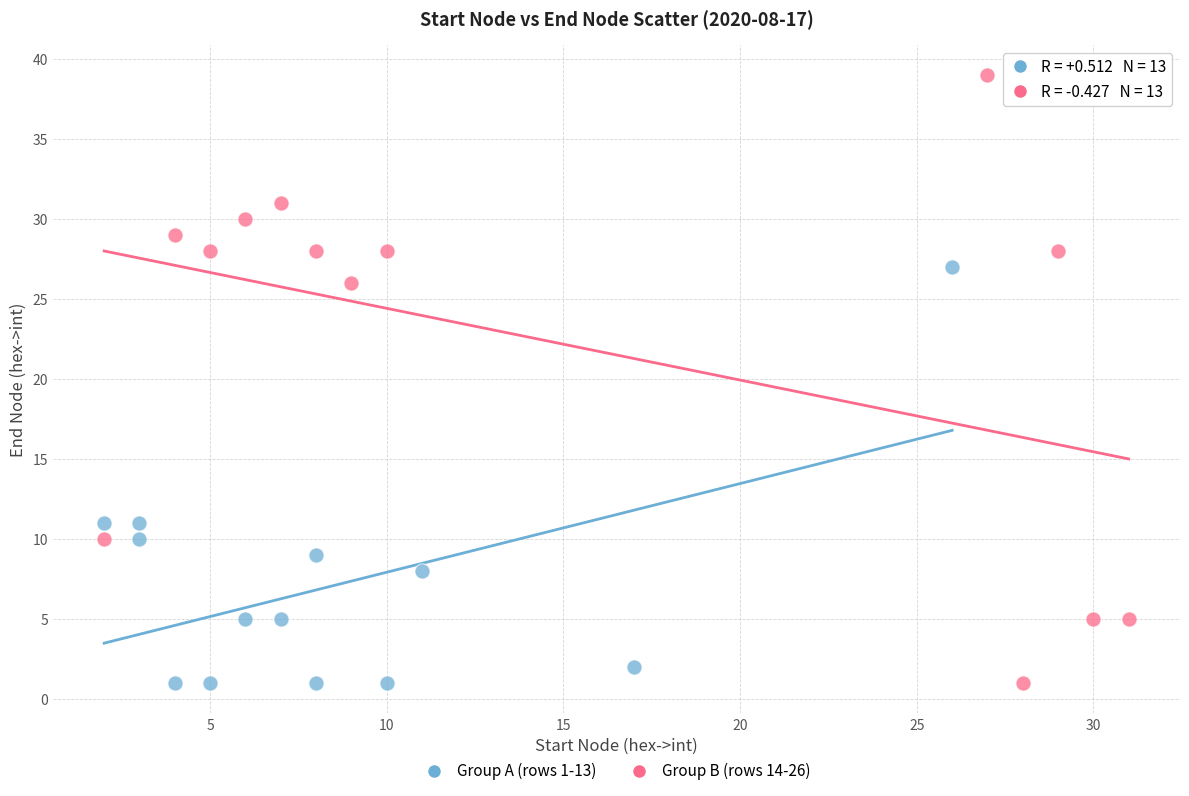

Which series reaches the maximum Y coordinate?

Group B (rows 14-26)